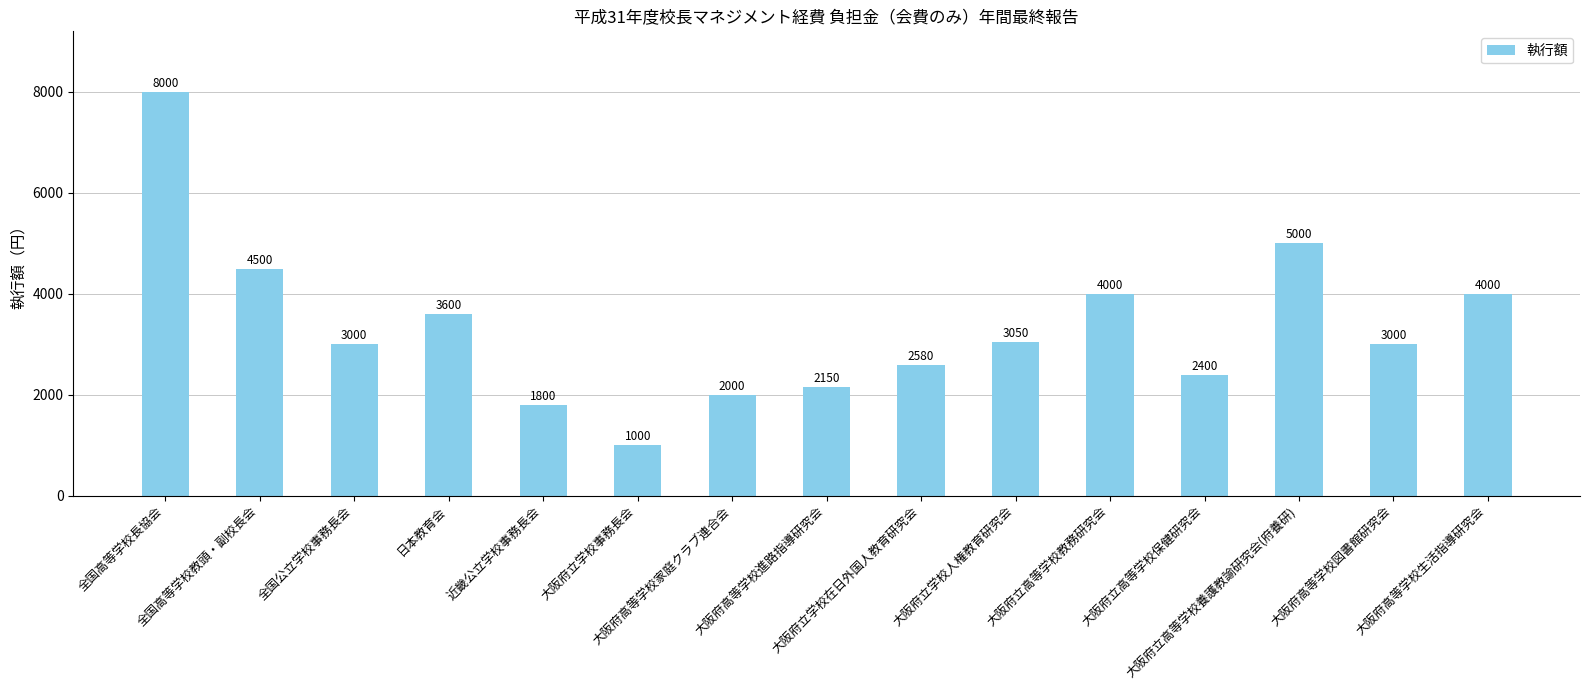

What is the sum of all values?

50080